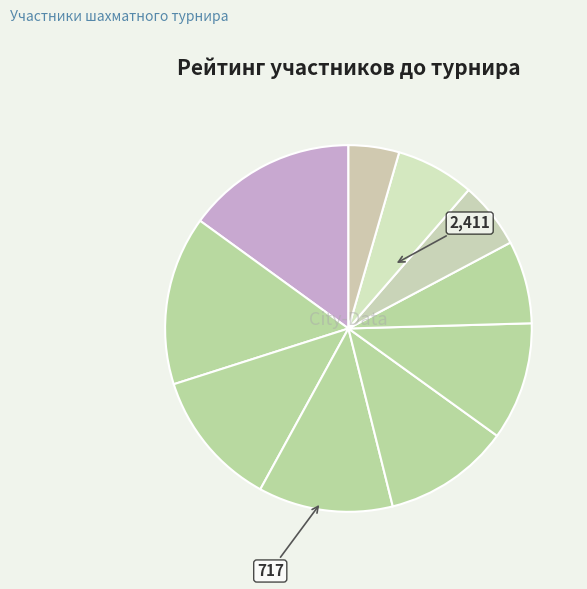

How many slices are in this pie chart?

10